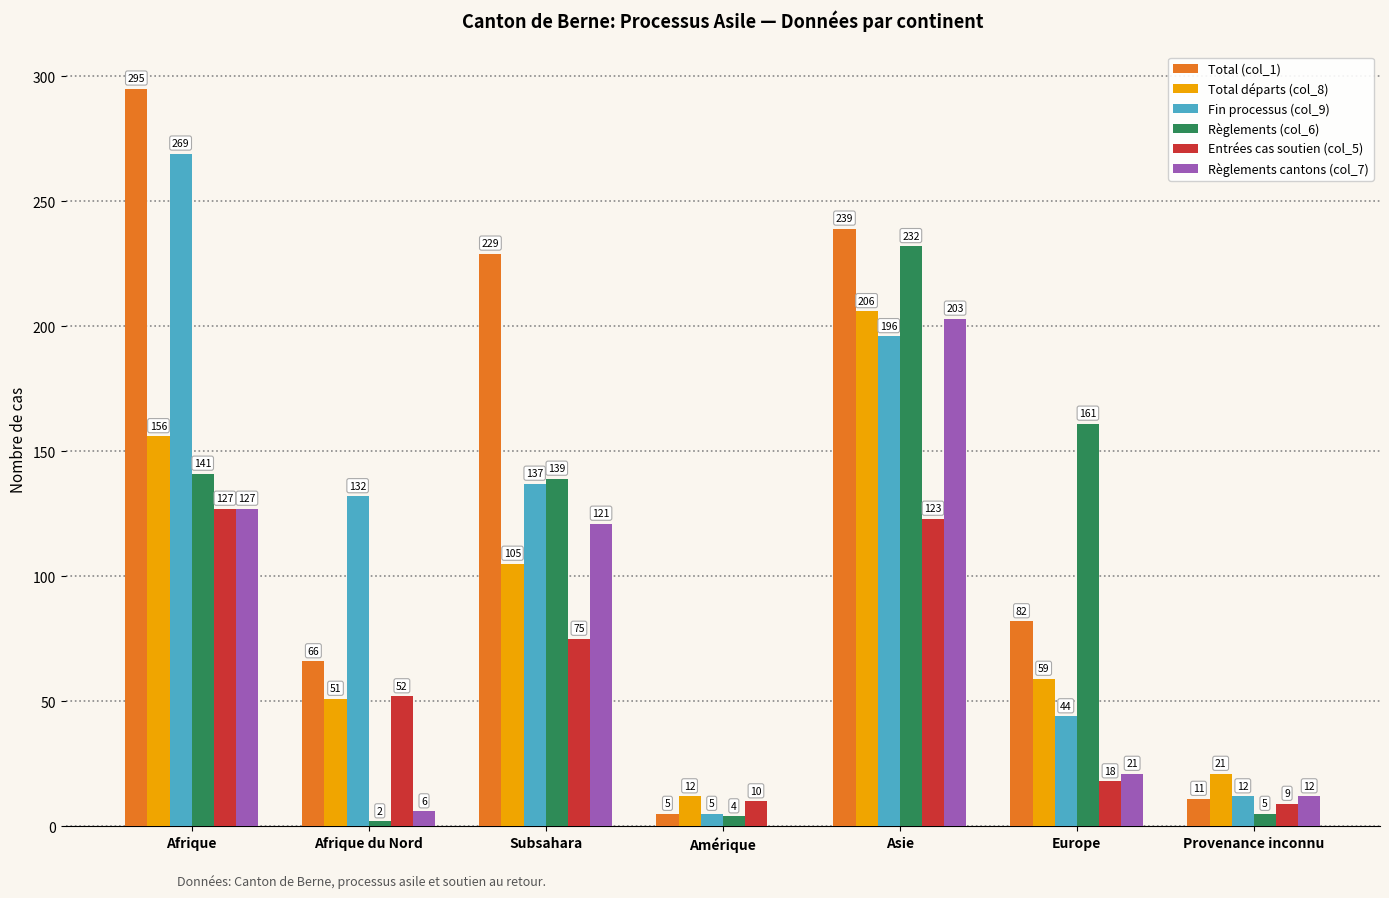

Which series has the largest range (max minus min)?

Total (col_1)